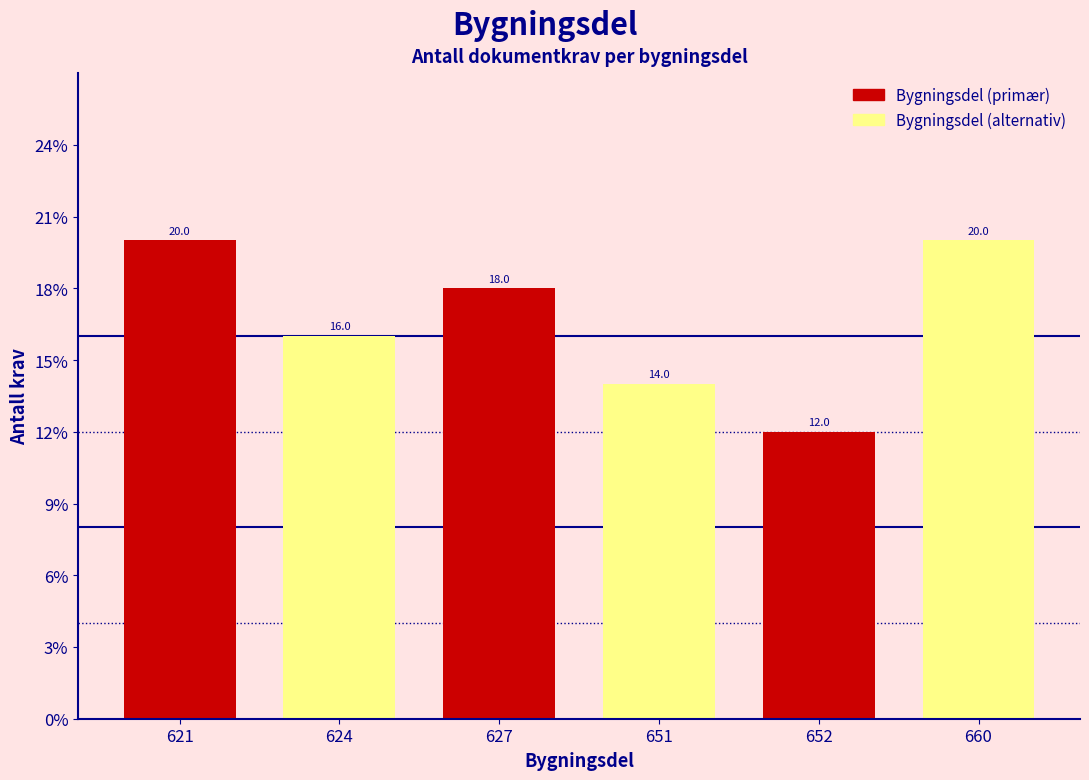

Reading left to right, extract all data points from this chart.

621=20.0	624=16.0	627=18.0	651=14.0	652=12.0	660=20.0